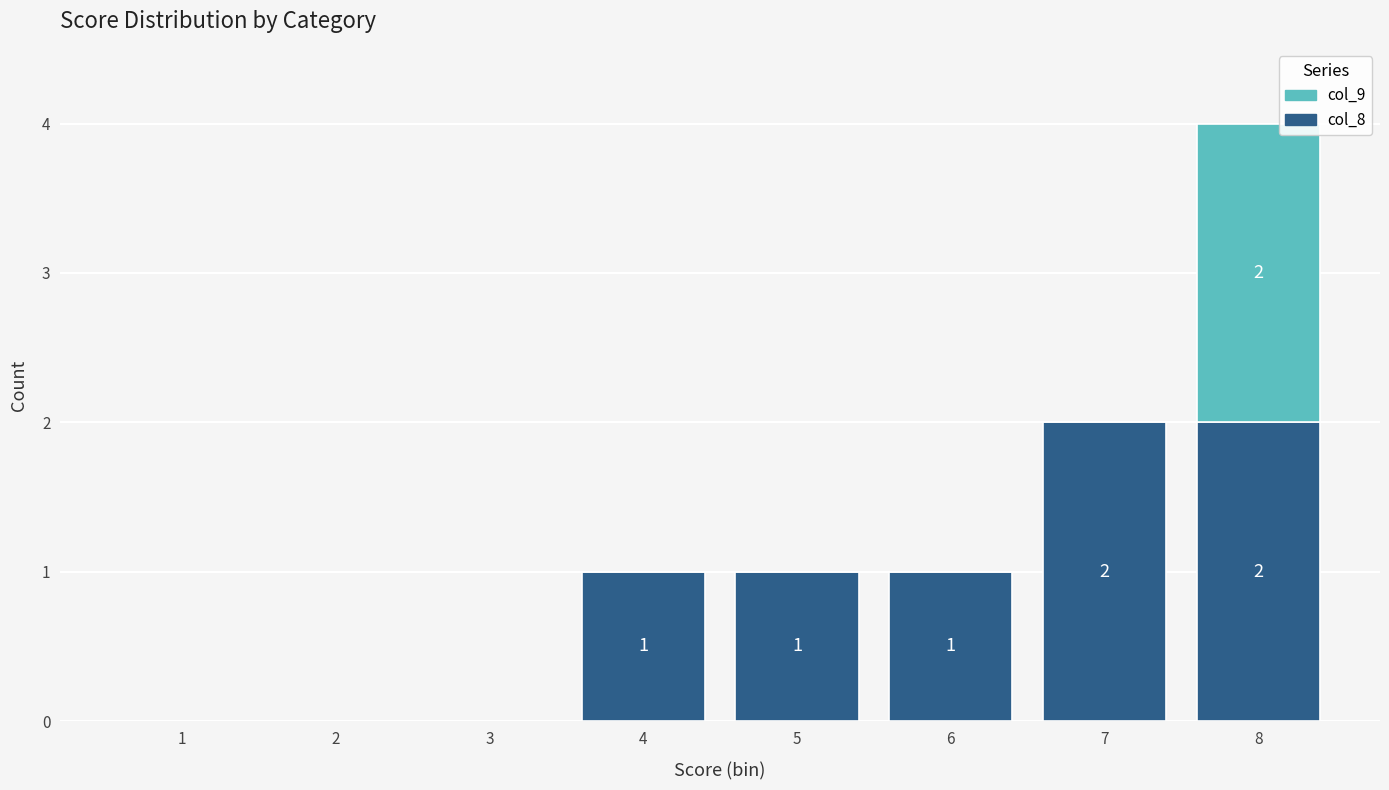

Reading left to right, list the values for the col_8 series.

1=0	2=0	3=0	4=1	5=1	6=1	7=2	8=2